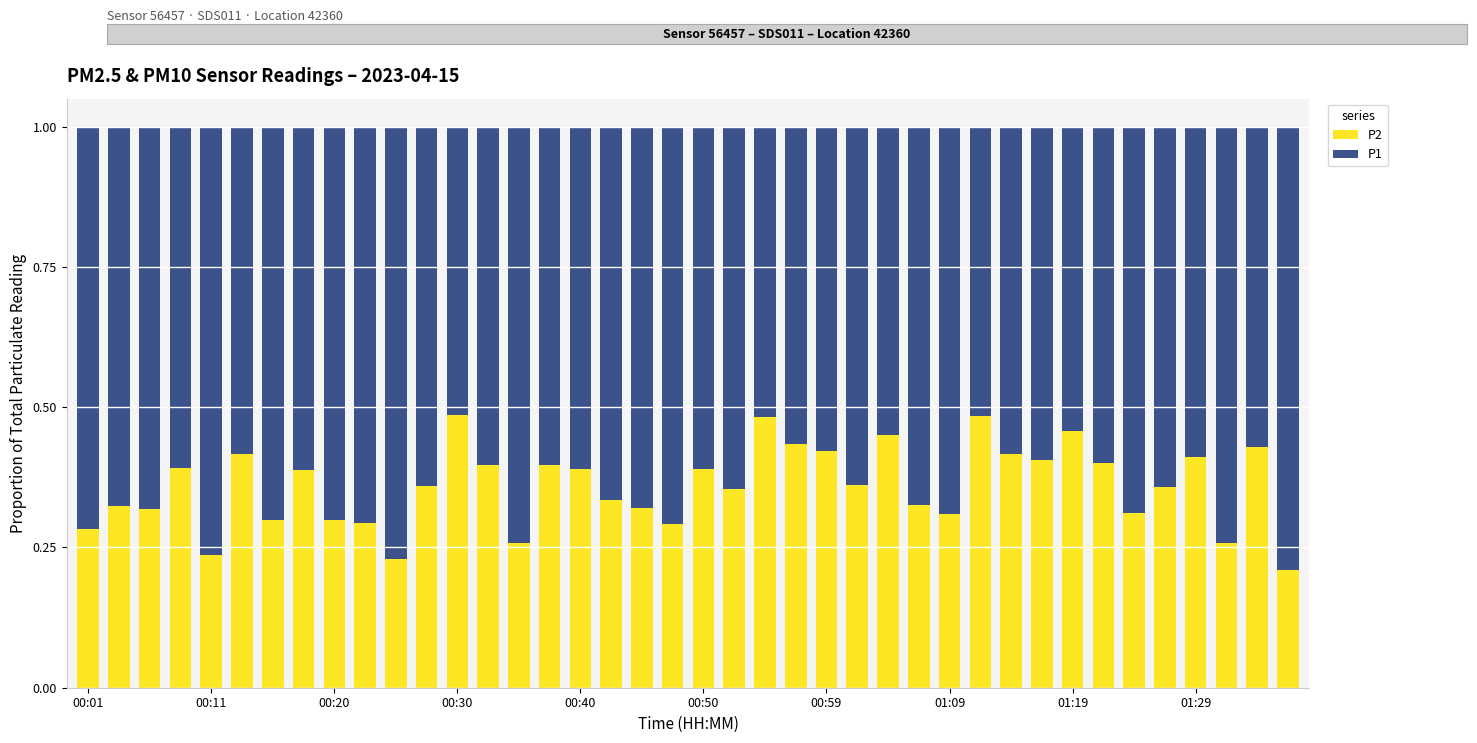

What is the sum of all P2 values?

14.4